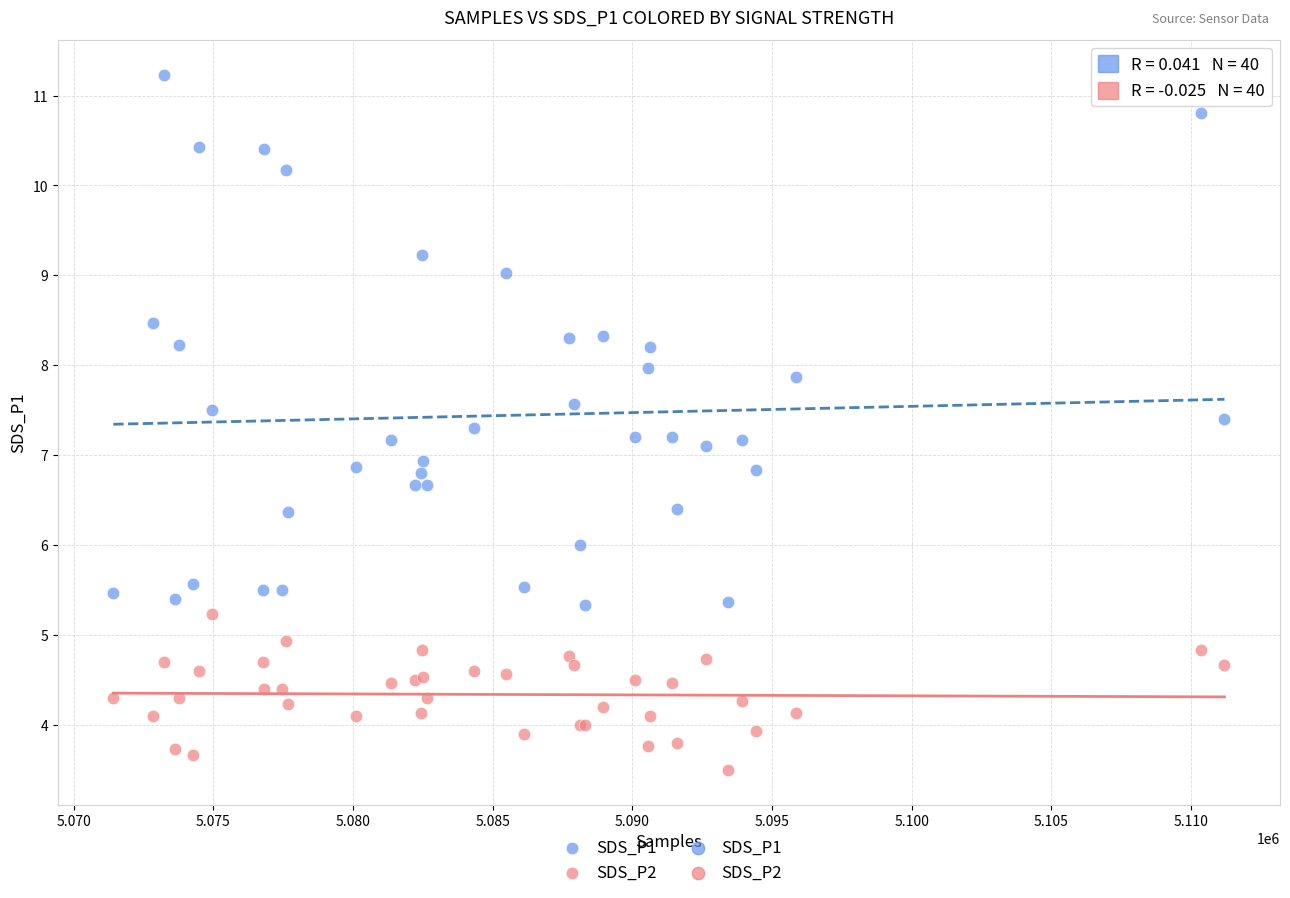

Which series reaches the minimum Y coordinate?

SDS_P2